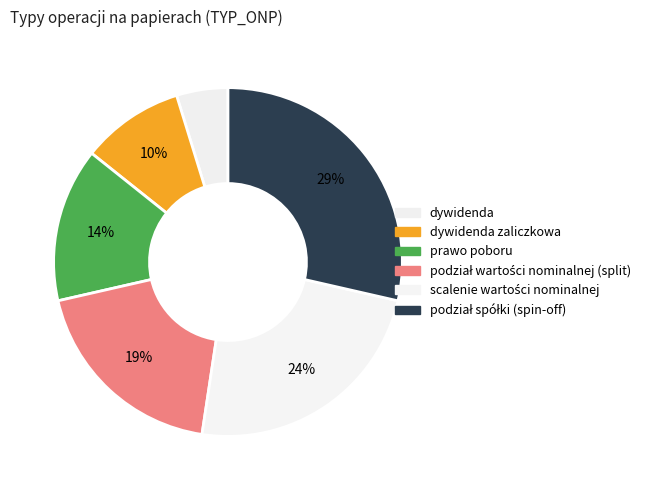

Count the number of slices in the pie.

6